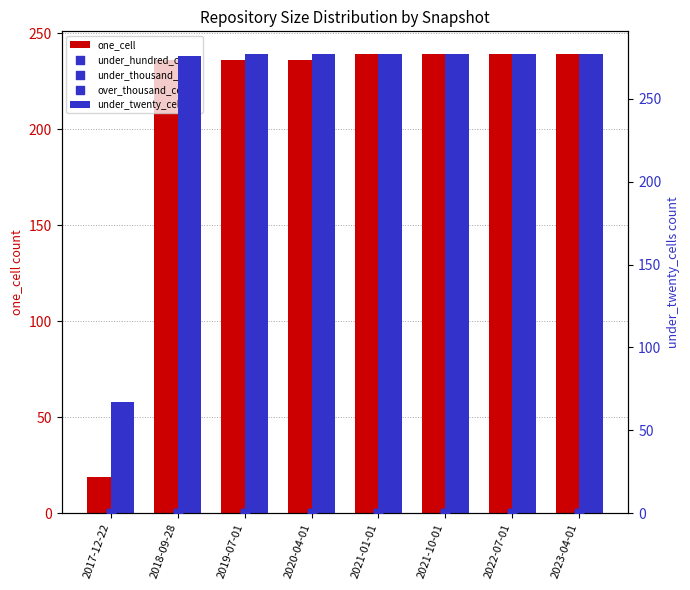

Which series has the largest total across all categories?

under_twenty_cells